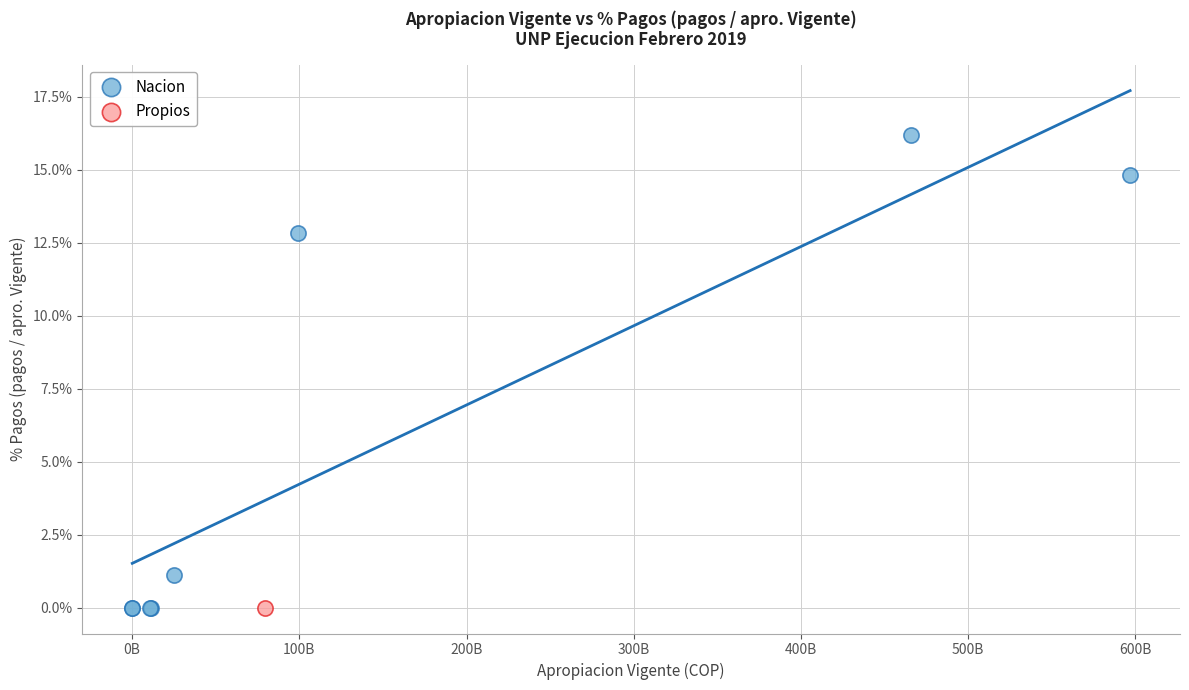

What are all the series names shown in the legend?

Nacion, Propios